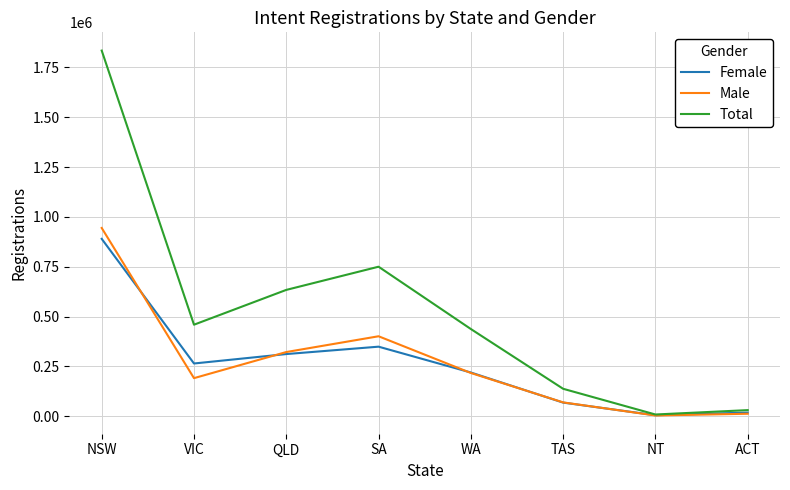

At how many categories does at least one series exceed 196980?

5